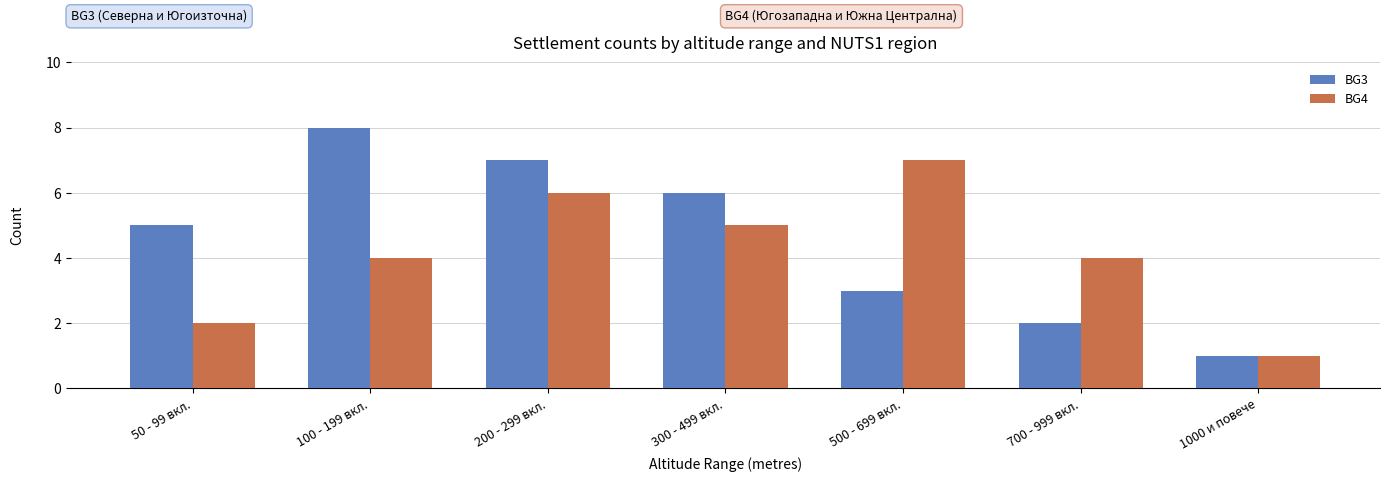

What is the label of the 3rd bar from the left?

200 - 299 вкл.